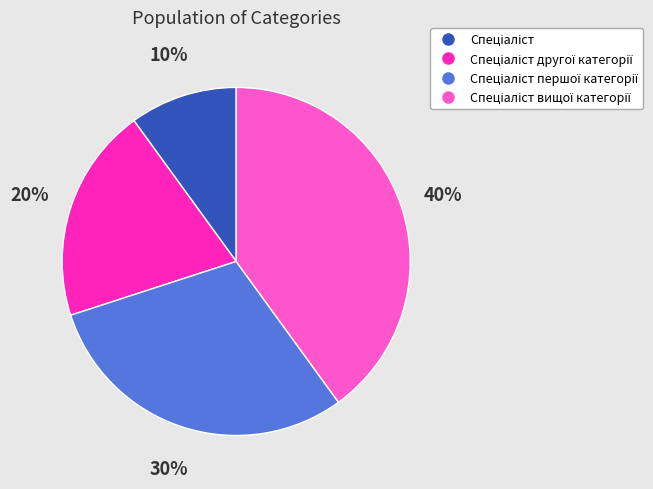

How many segments does this pie chart have?

4